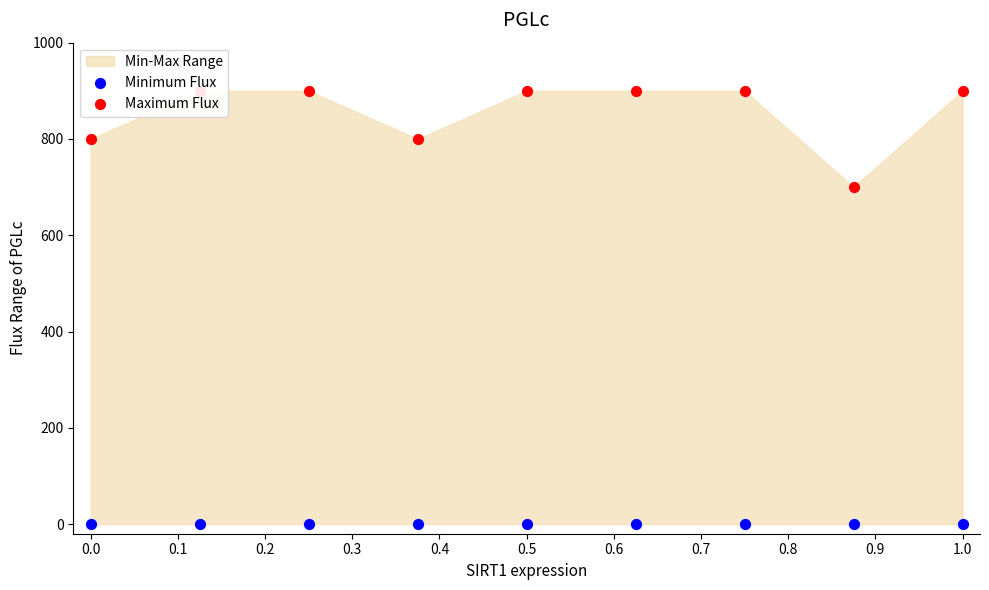

Which series has the largest total across all categories?

Maximum Flux